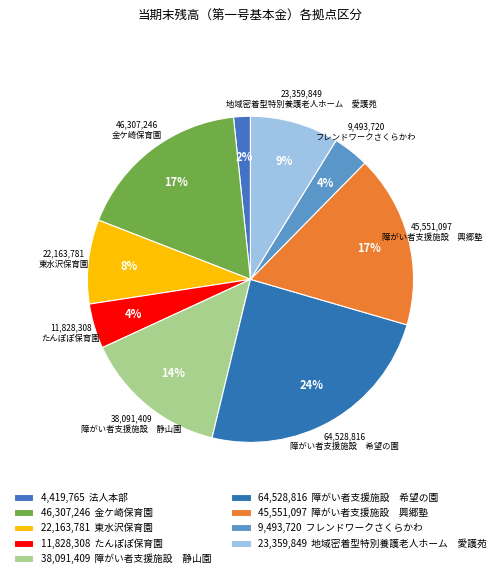

Which category has the biggest portion of the pie?

障がい者支援施設　希望の園